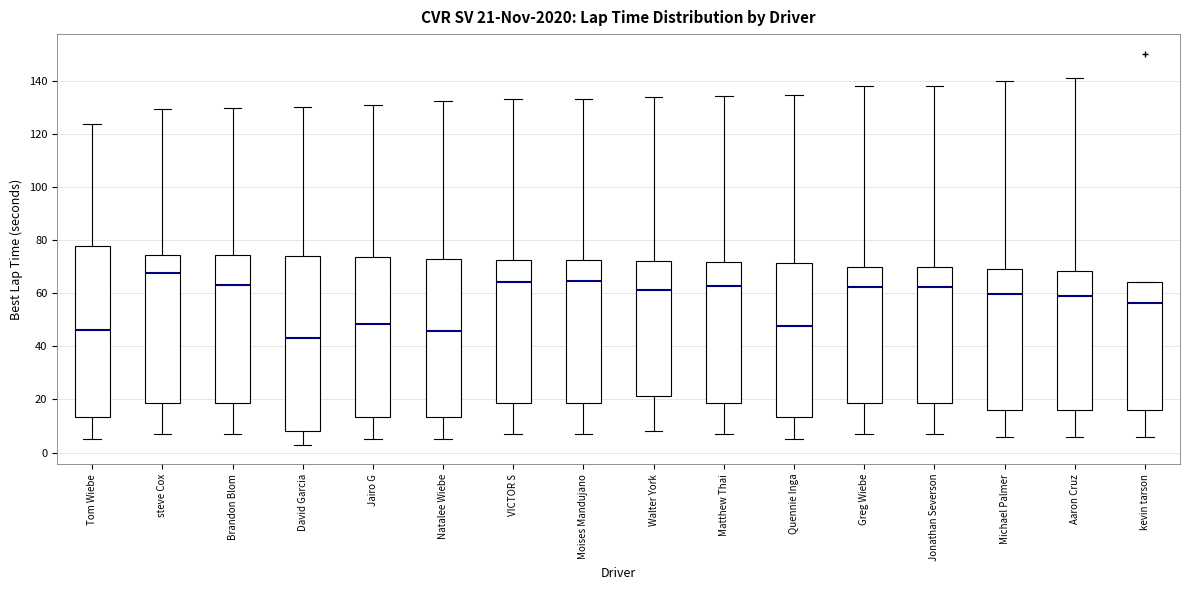

Which box's median line is the lowest?

David Garcia